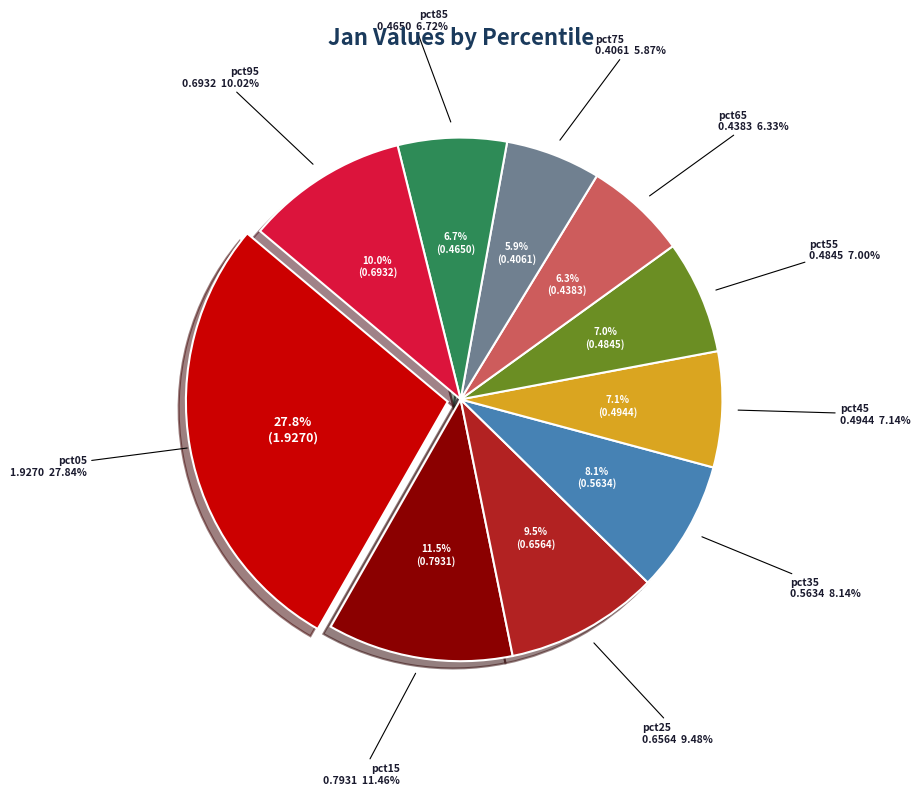

Is it true that pct55 is 1% of the pie?

False